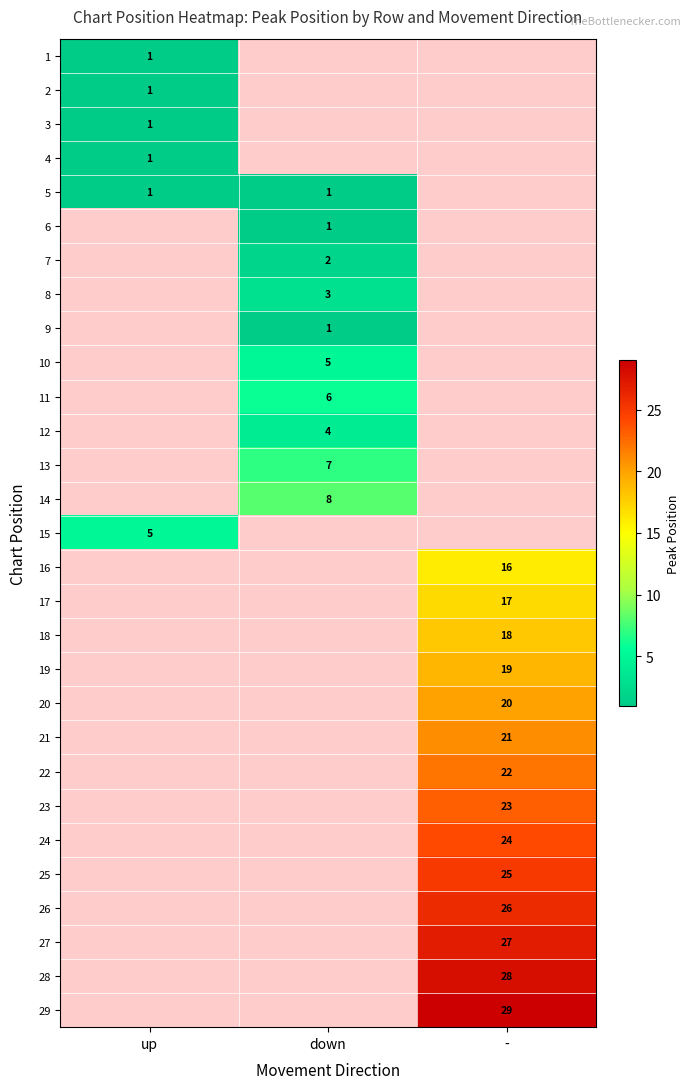

True or false: 10 has a value of 5 at down.

True